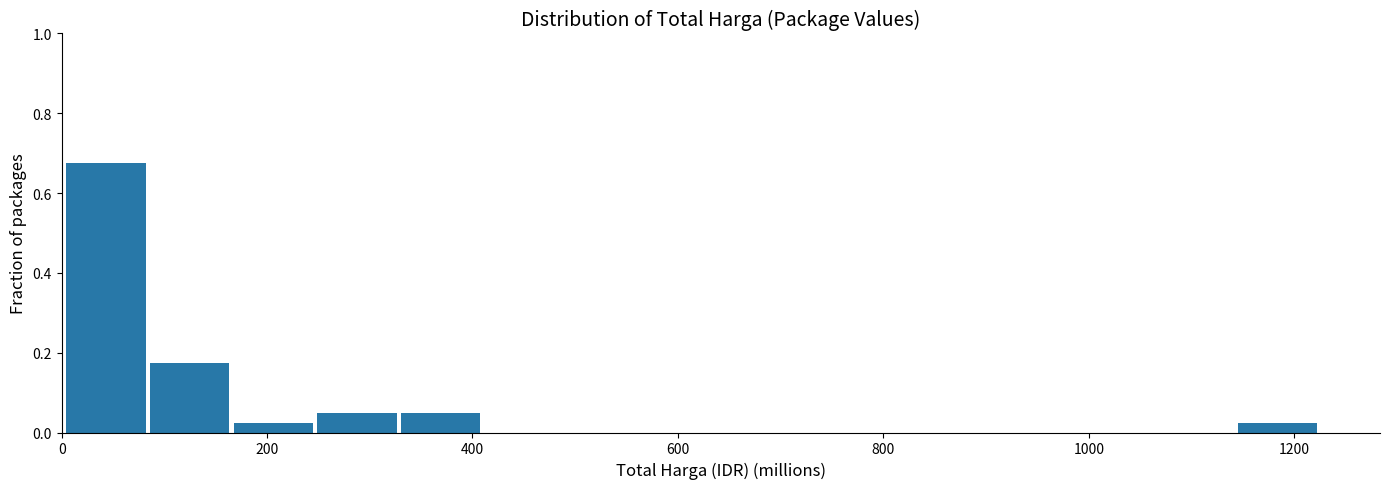

What is the height of the bar covering 0 to 80 on the x-axis? Neither the bar edges nor the heights are printed on the chart, so give them approximately, as read against the axes.

0.68